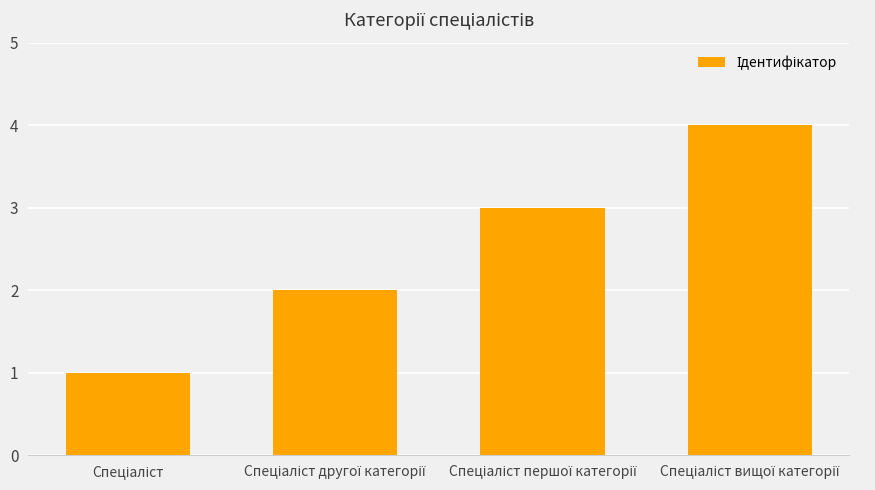

What is the greatest value displayed?

4